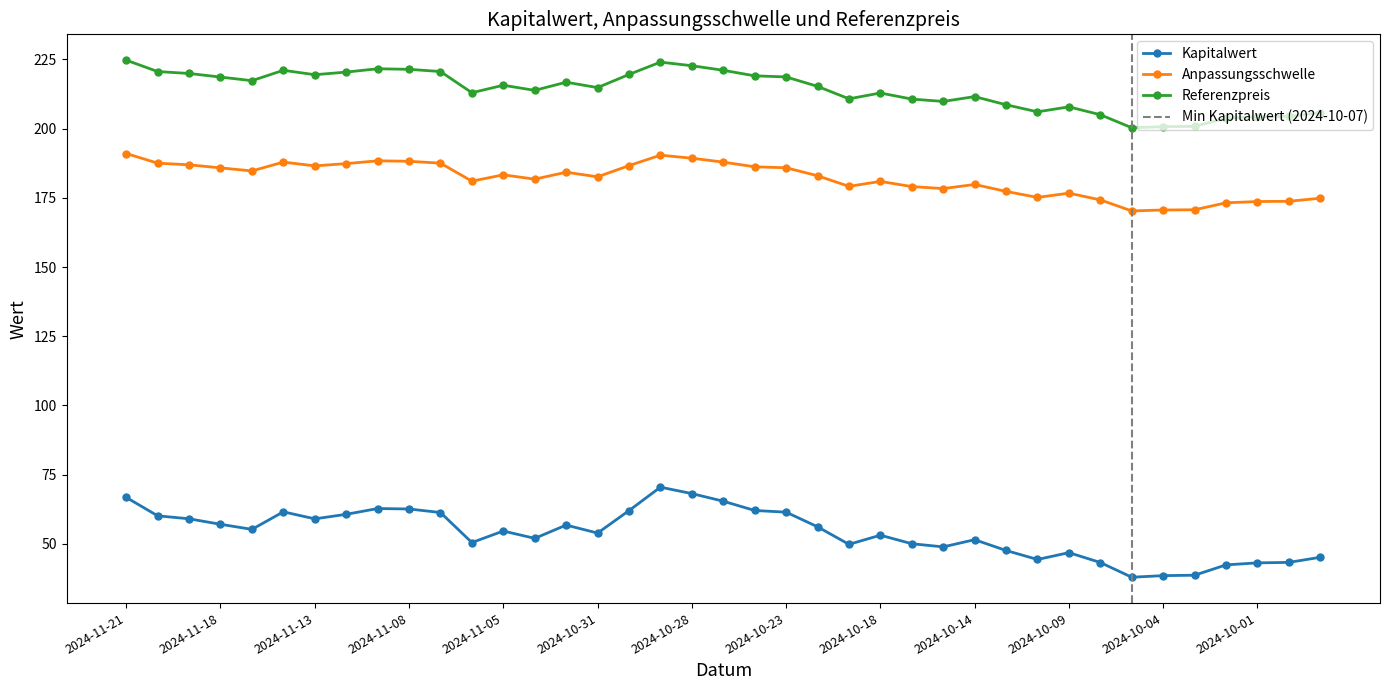

What is the sum of the Kapitalwert values at 2024-10-04 and 2024-10-24?

100.6